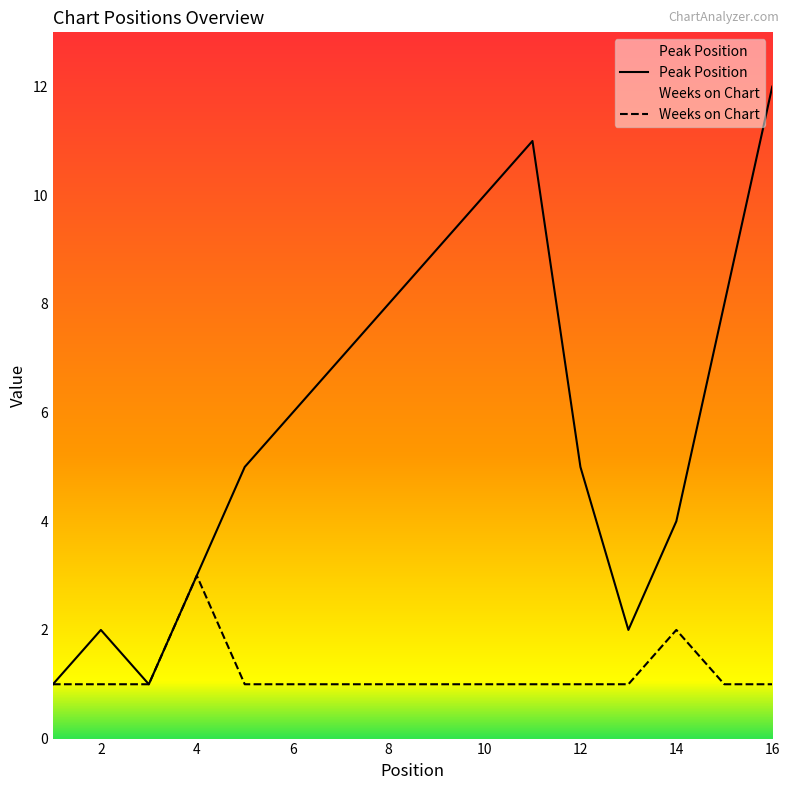

At which category does Peak Position reach its first local valley?

3